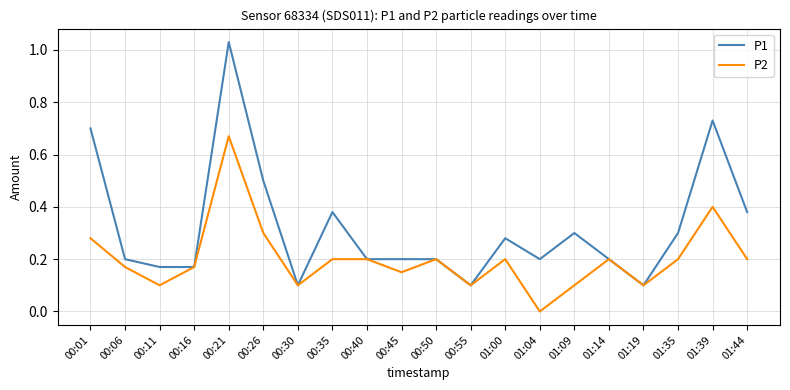

Where is the first local maximum for P2?

00:21